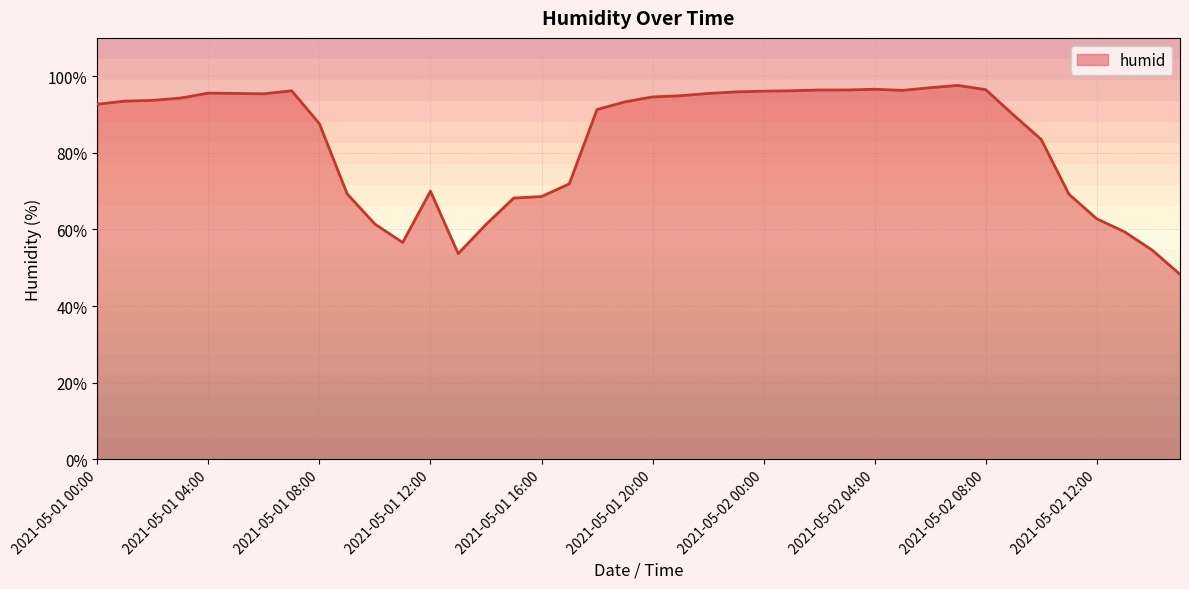

What is the maximum value shown in the chart?

97.6